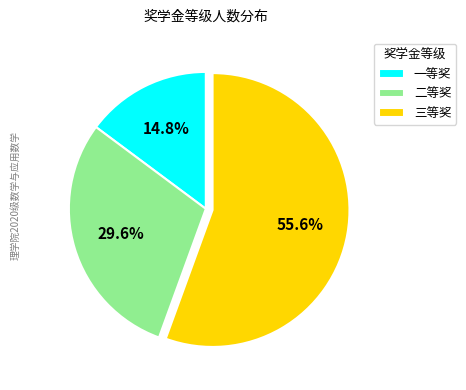

The 一等奖 slice represents 6% of the pie. True or false?

False